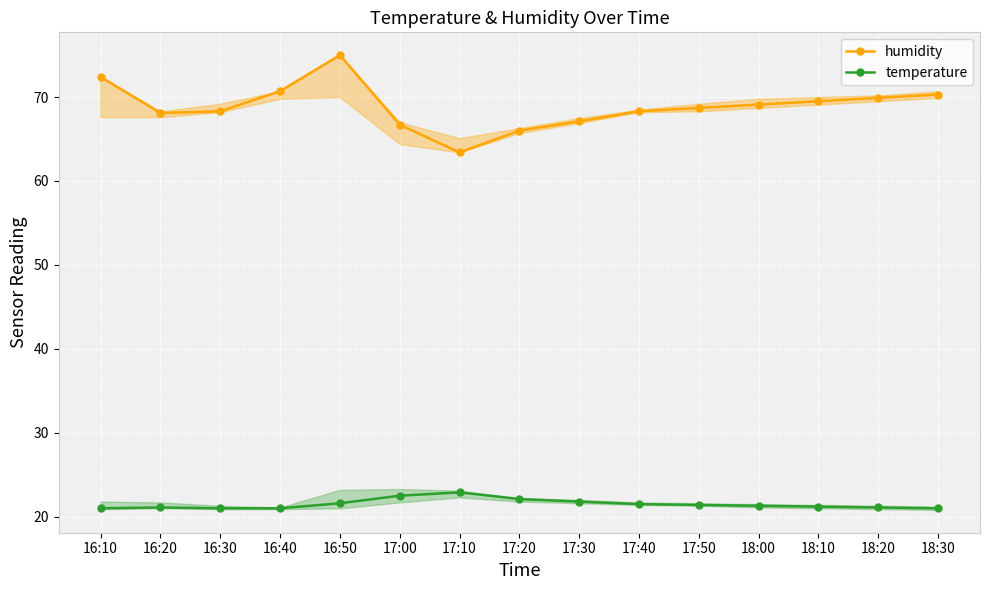

True or false: temperature has a value of 21.1 at 18:20.

True